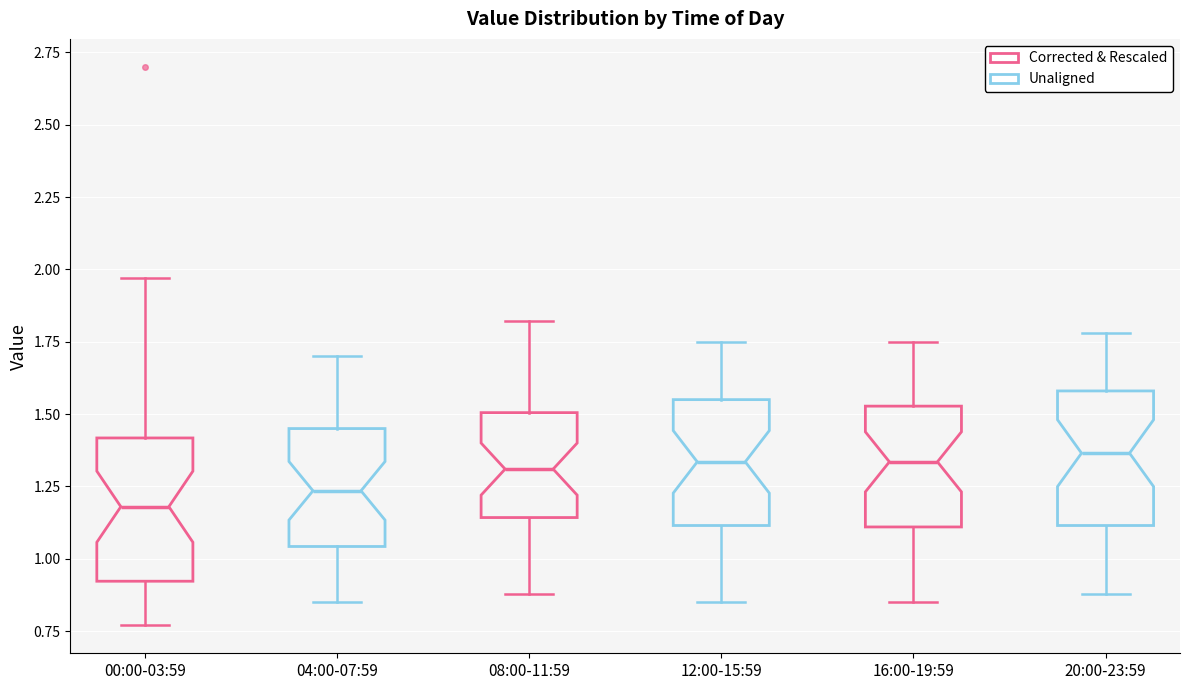

Which box has the lowest median line?

00:00-03:59